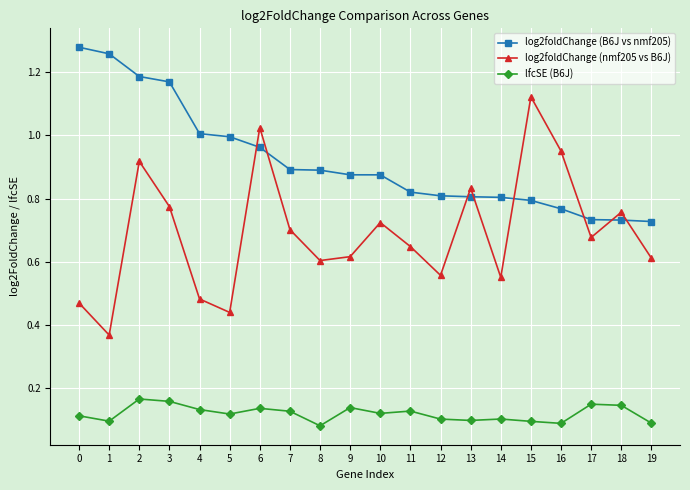

True or false: log2foldChange (nmf205 vs B6J) and lfcSE (B6J) cross at least once.

False